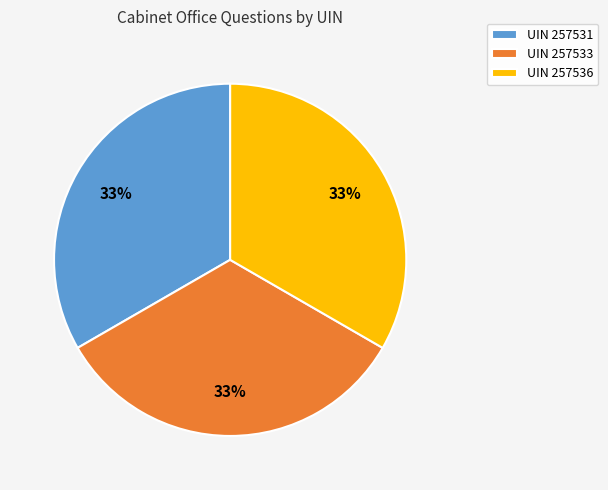

Do UIN 257533 and UIN 257536 together represent more than half of the pie?

Yes